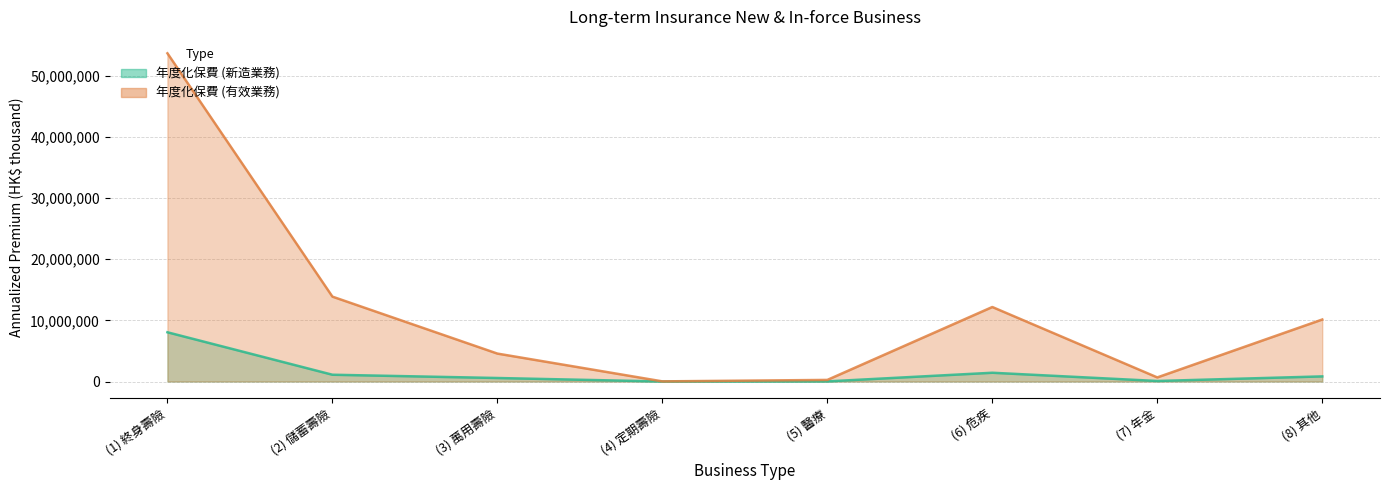

Rank the series by their maximum value, from highest to lowest.

年度化保費 (有效業務), 年度化保費 (新造業務)